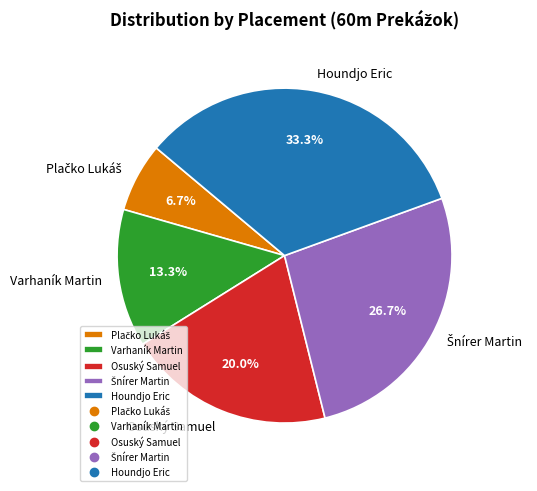

Which category has the biggest portion of the pie?

Houndjo Eric